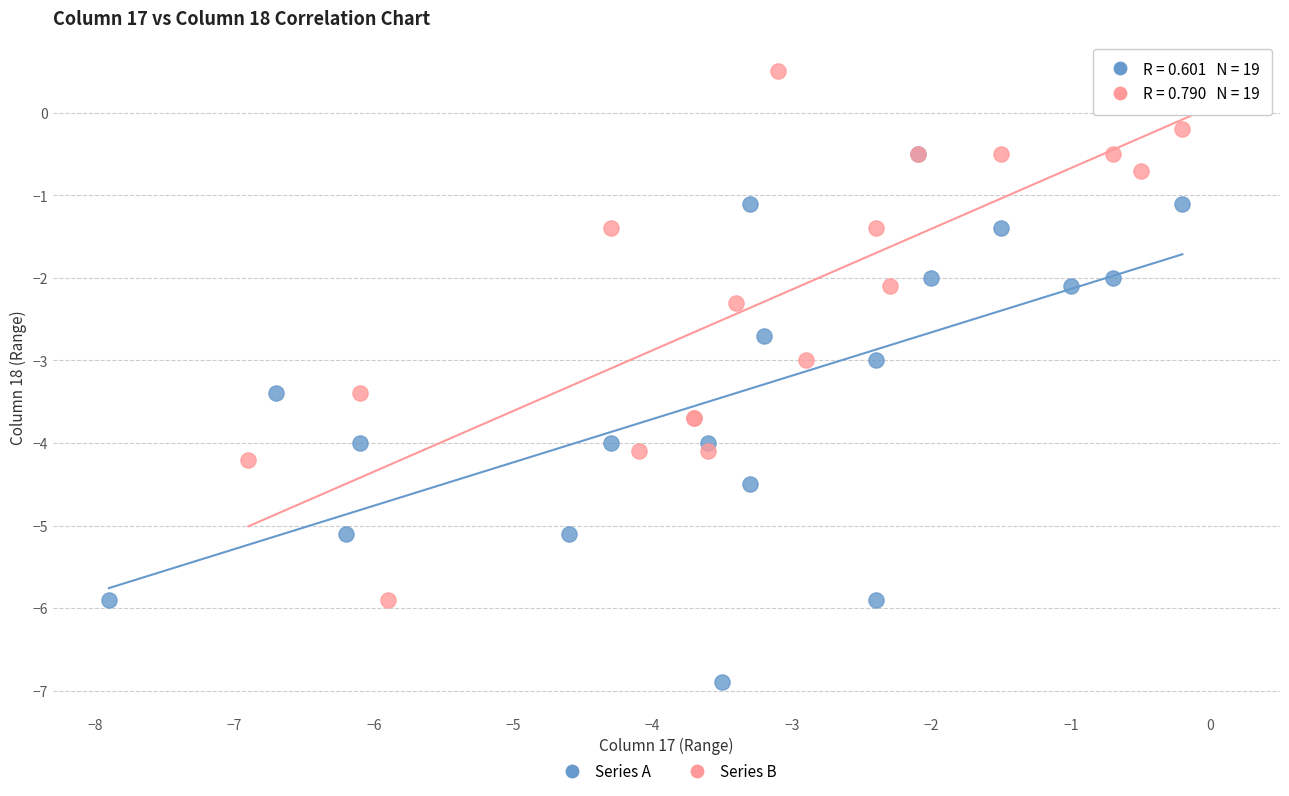

Which series reaches the maximum Y coordinate?

Series B